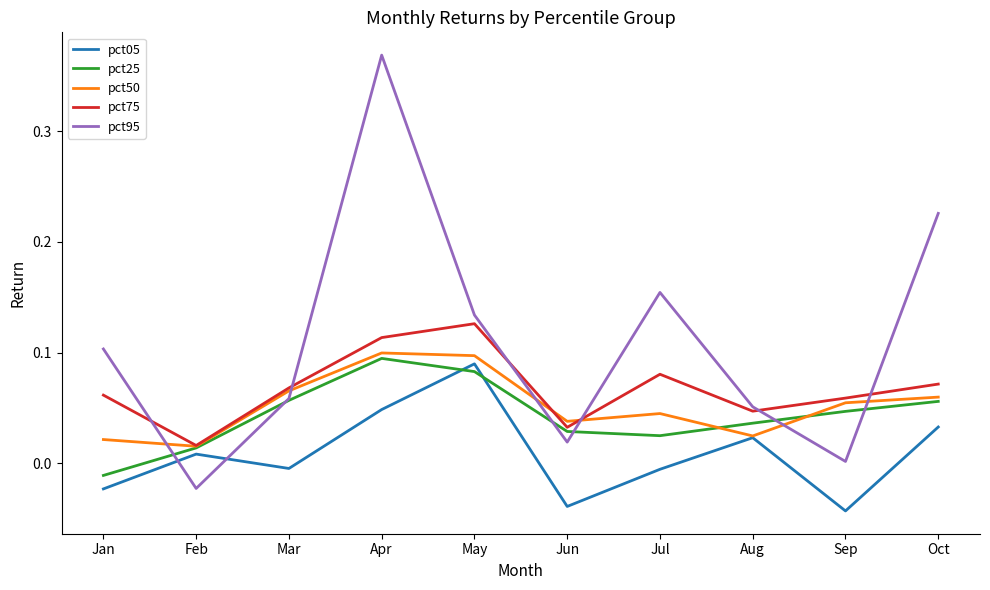

Which label corresponds to the largest value in the chart?

Apr